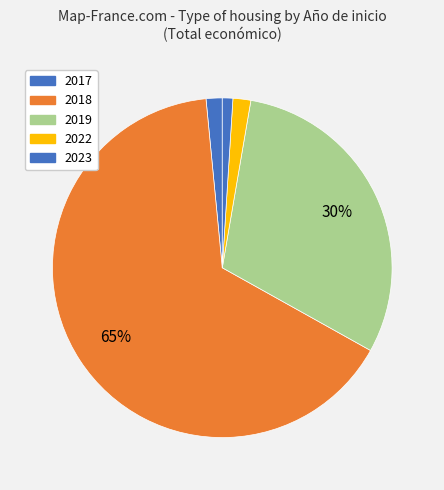

How many segments does this pie chart have?

5